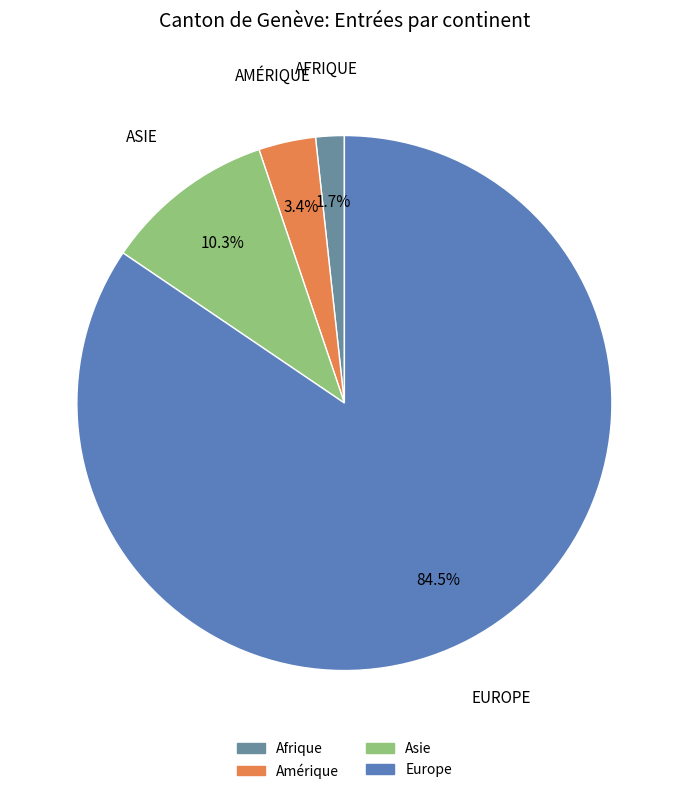

Count the number of slices in the pie.

4